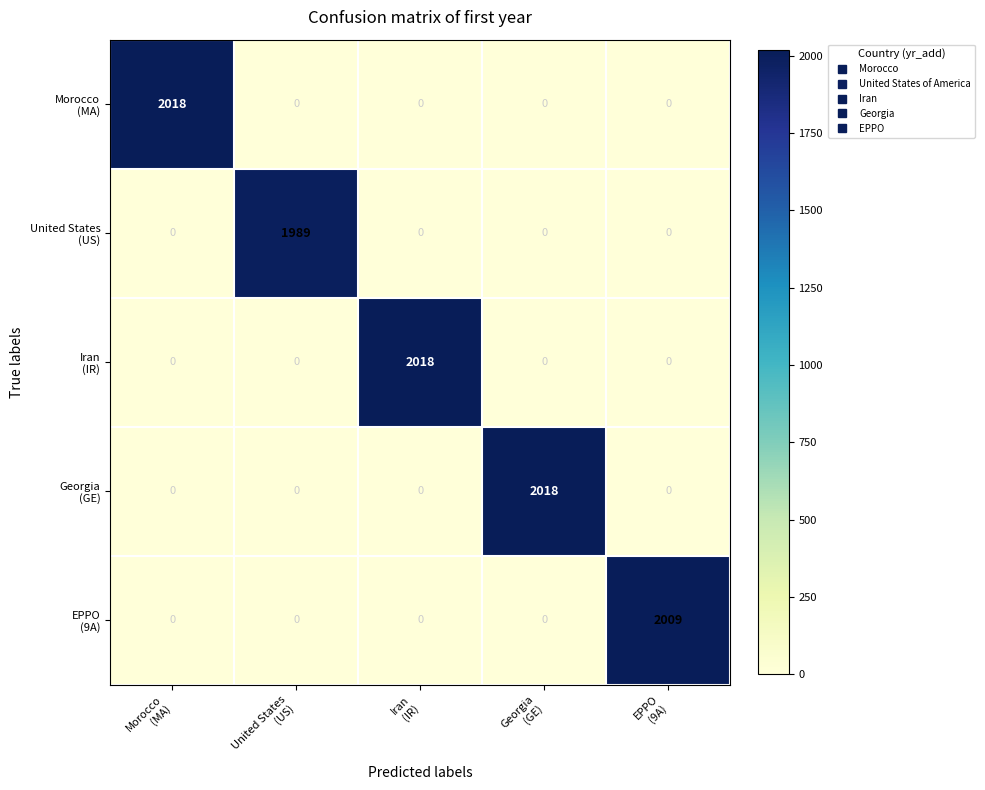

At how many categories does at least one series exceed 413?

5